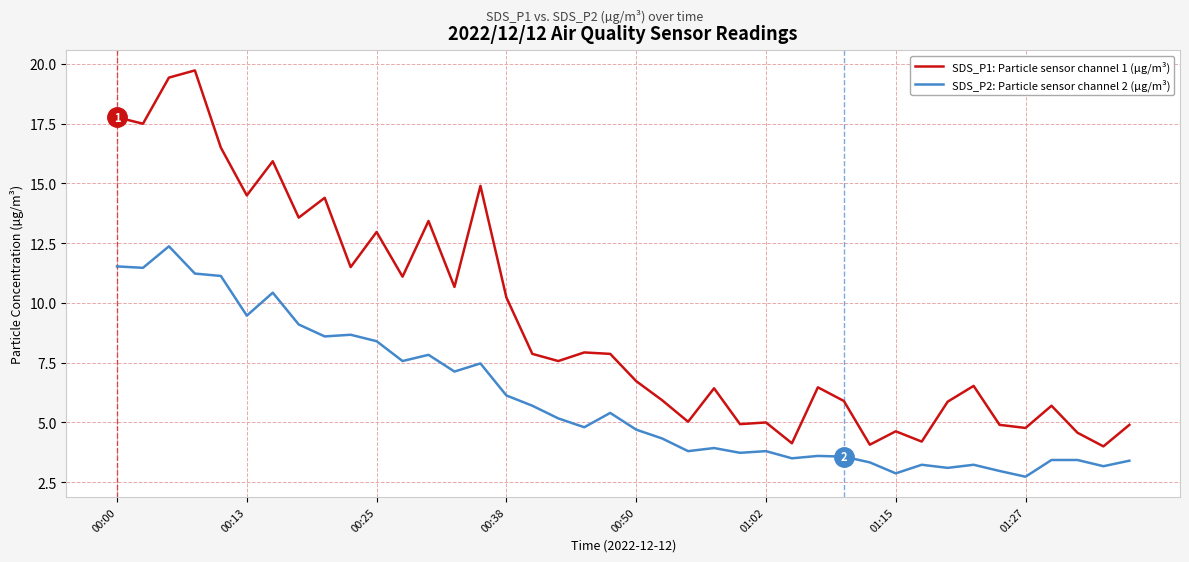

List the series in order of their peak value, highest first.

SDS_P1: Particle sensor channel 1 (µg/m³), SDS_P2: Particle sensor channel 2 (µg/m³)